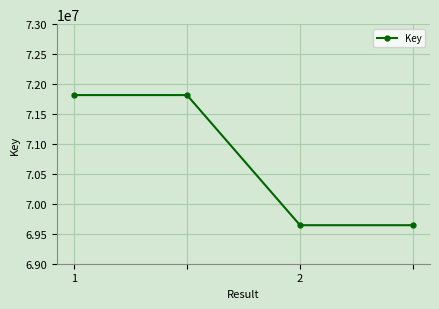

Reading right to left, list all the values displayed in this chart.

69643242	69643242	71816036	71816036